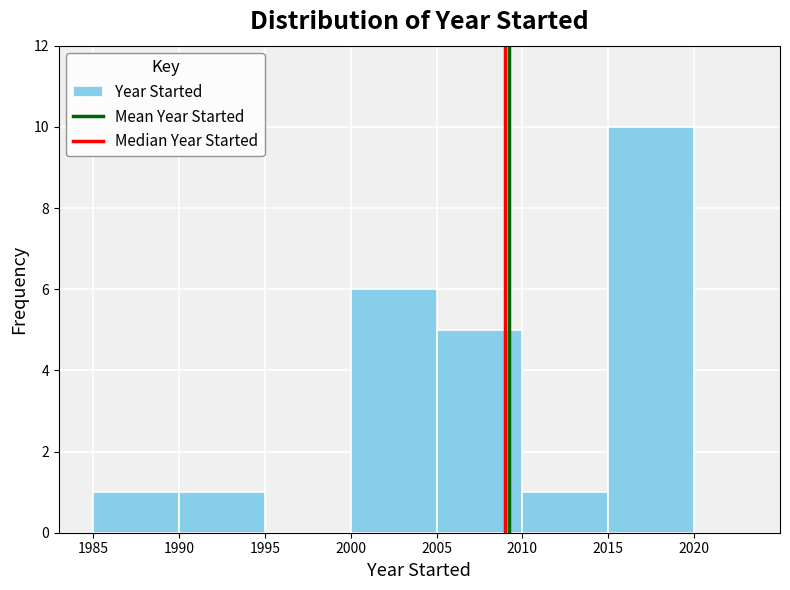

Which range on the x-axis has the tallest bar?

2015 to 2020